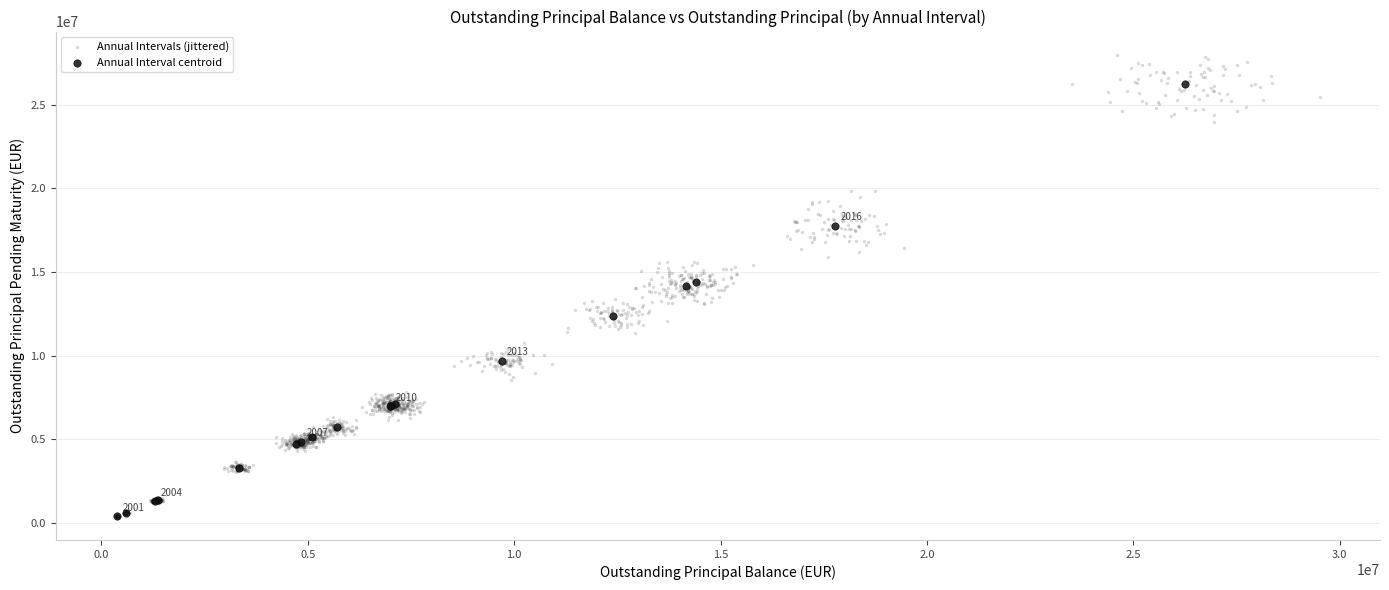

Which series has the widest spread of Y values?

Annual Intervals (jittered)